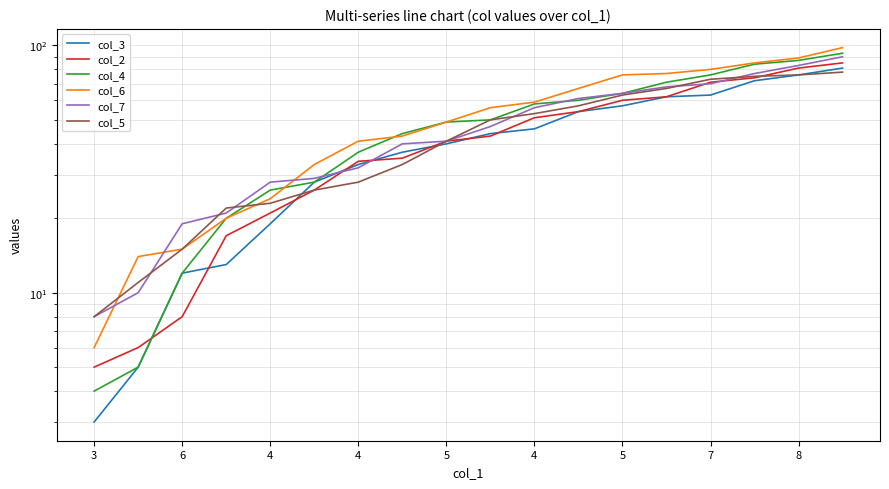

Rank the categories by col_6 value from highest to lowest.

17, 16, 15, 14, 13, 12, 11, 10, 9, 8, 7, 5, 4, 5, 4, 4, 6, 3